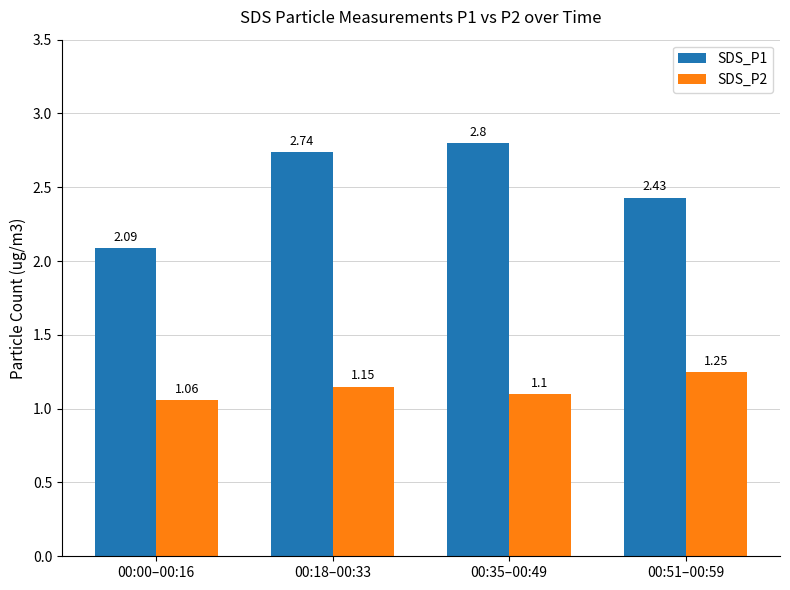

What is the label of the 3rd bar from the right?

00:18–00:33